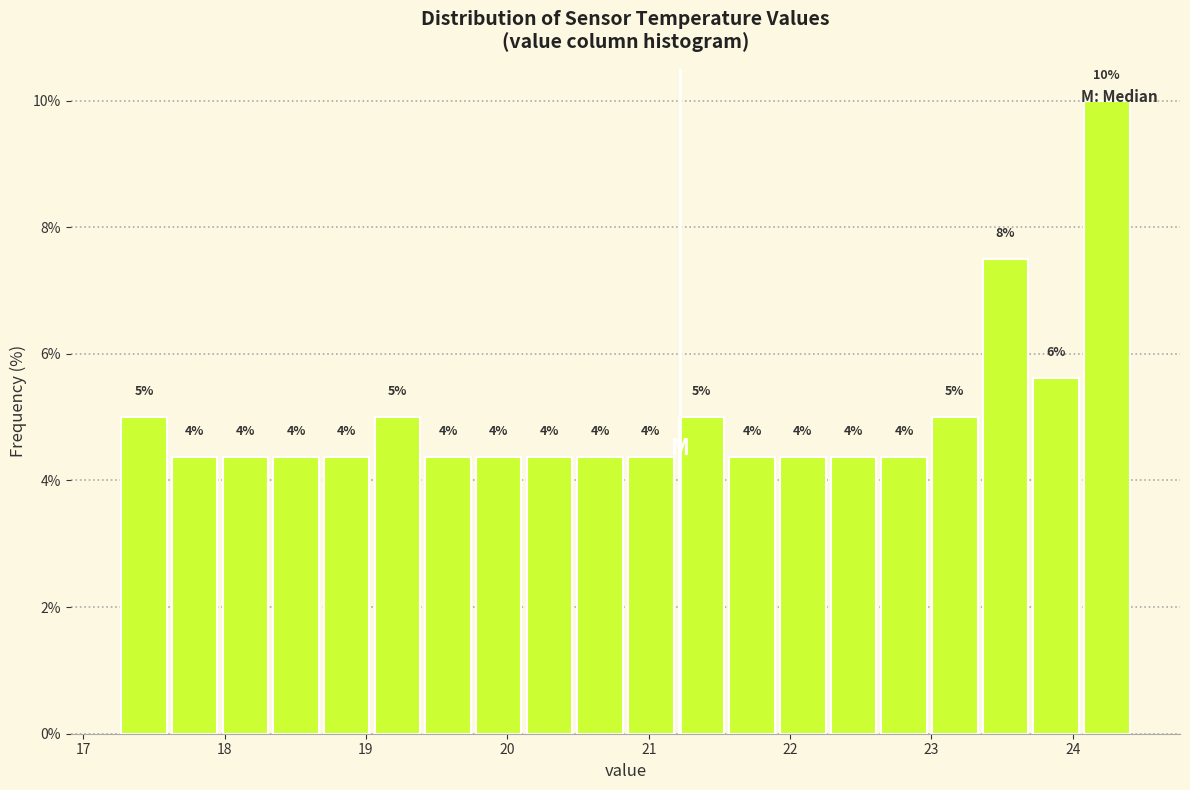

Around what value on the x-axis is the tallest bar? Give the approximate position of its centre, as read against the axis.

24.2